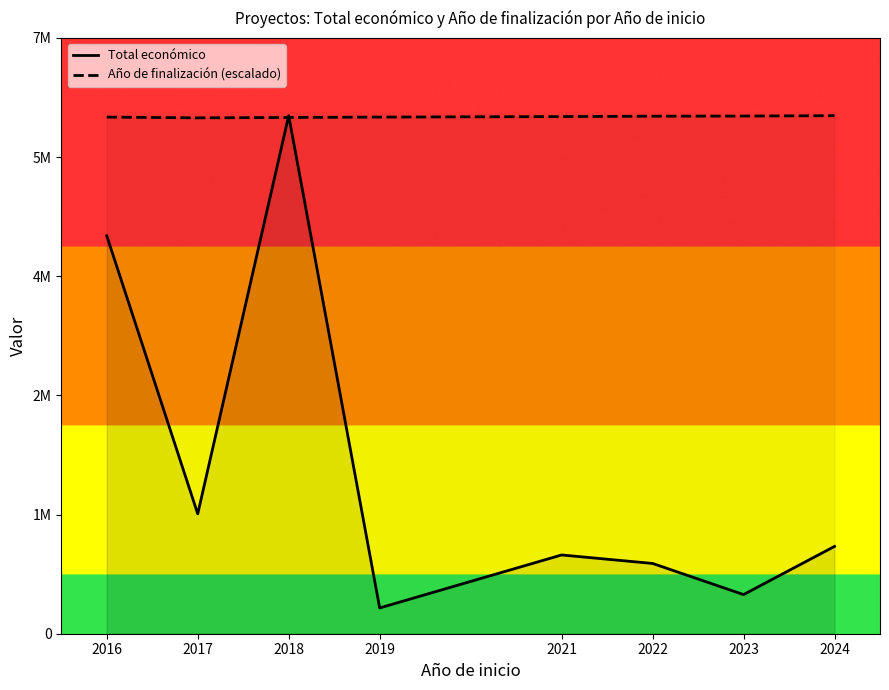

Is the value of Total económico at 2023 greater than the value of Año de finalización (escalado) at 2019?

No